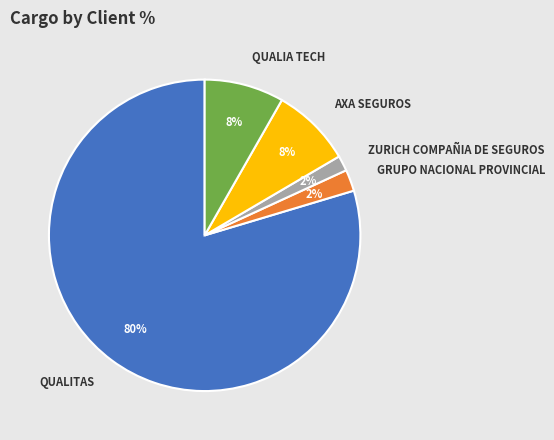

Is the sum of QUALITAS and ZURICH COMPAÑIA DE SEGUROS greater than half?

Yes